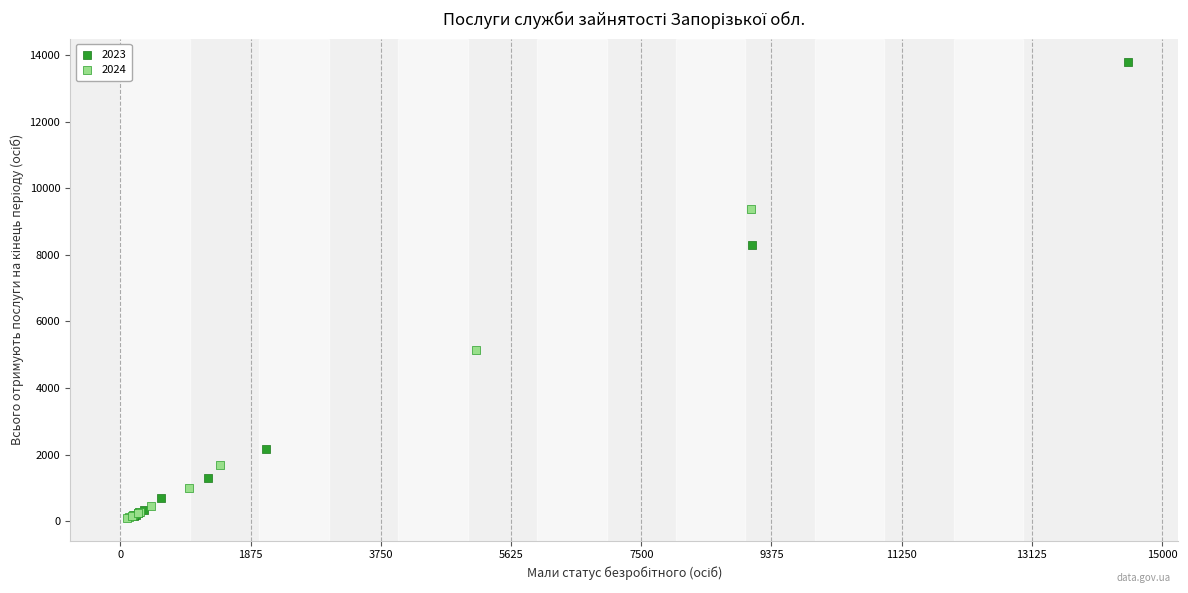

Which series reaches the maximum Y coordinate?

2023